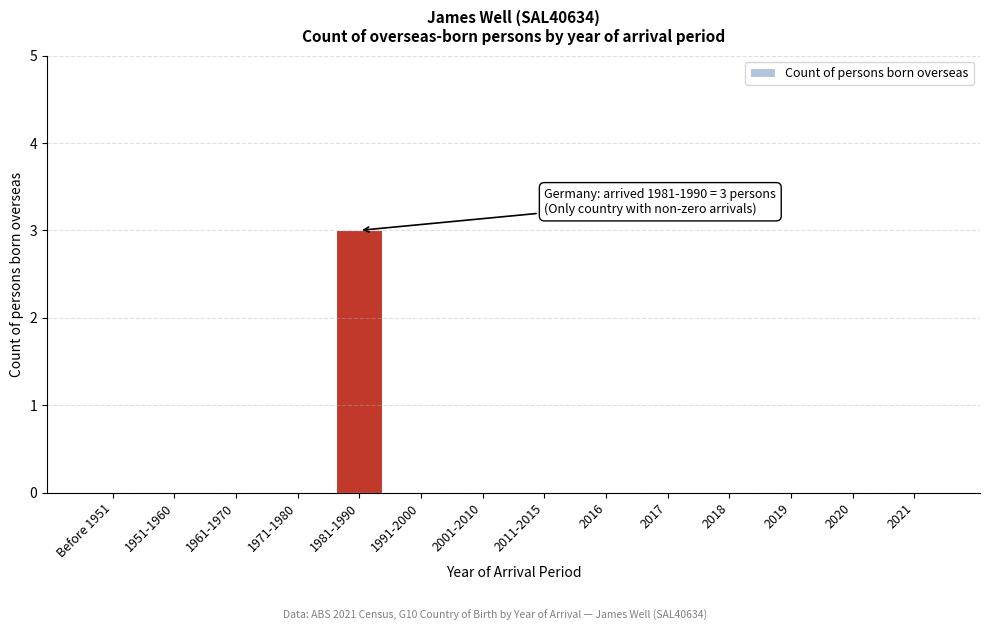

Reading left to right, transcribe all the data shown in this chart.

Before 1951=0	1951-1960=0	1961-1970=0	1971-1980=0	1981-1990=3	1991-2000=0	2001-2010=0	2011-2015=0	2016=0	2017=0	2018=0	2019=0	2020=0	2021=0